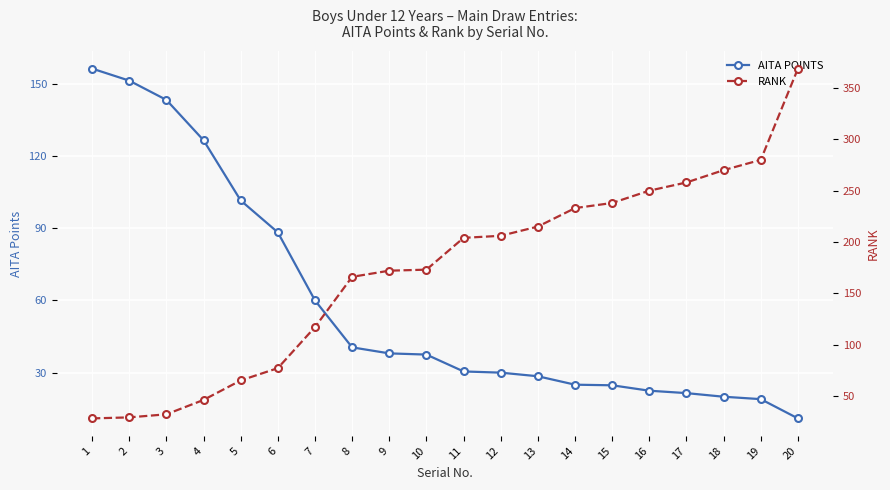

Does the chart display data point markers on the line(s)?

Yes